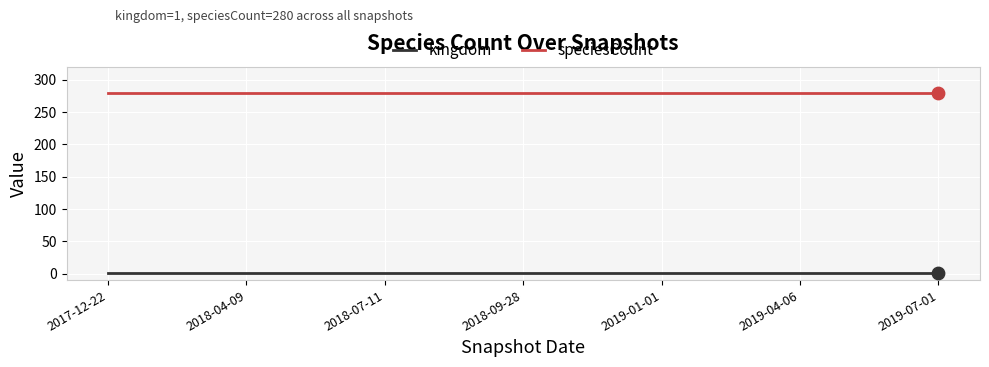

What are all the series names shown in the legend?

kingdom, speciesCount